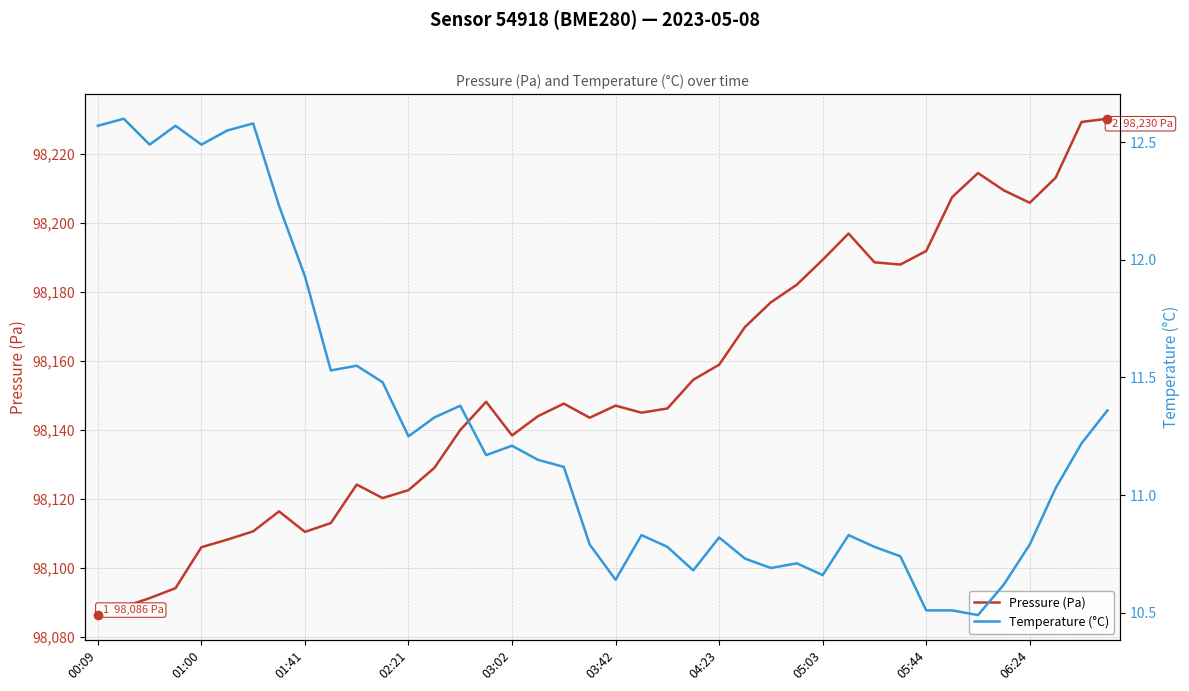

Which series has the largest total across all categories?

Pressure (Pa)